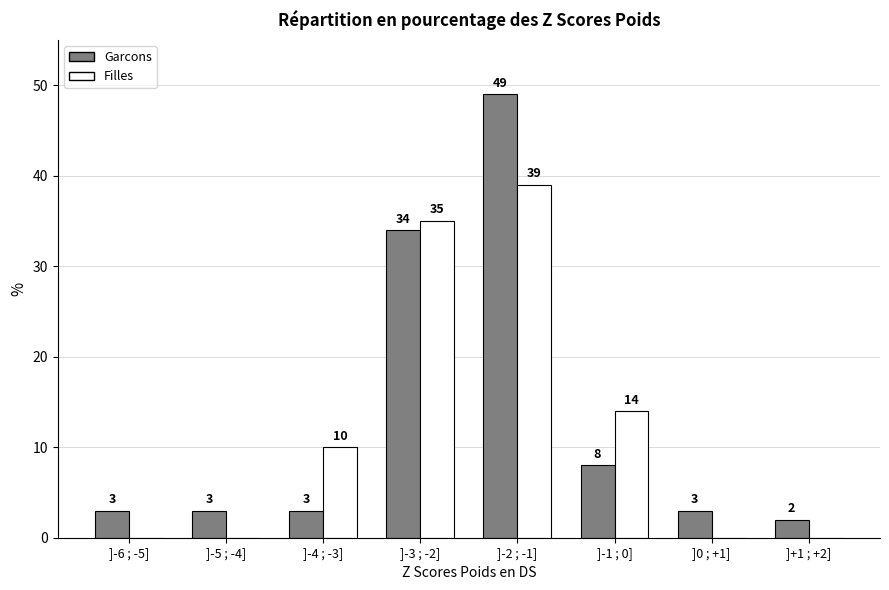

Reading right to left, what are all the values shown in this chart?

Garcons: ]+1 ; +2]=2	]0 ; +1]=3	]-1 ; 0]=8	]-2 ; -1]=49	]-3 ; -2]=34	]-4 ; -3]=3	]-5 ; -4]=3	]-6 ; -5]=3
Filles: ]+1 ; +2]=0	]0 ; +1]=0	]-1 ; 0]=14	]-2 ; -1]=39	]-3 ; -2]=35	]-4 ; -3]=10	]-5 ; -4]=0	]-6 ; -5]=0